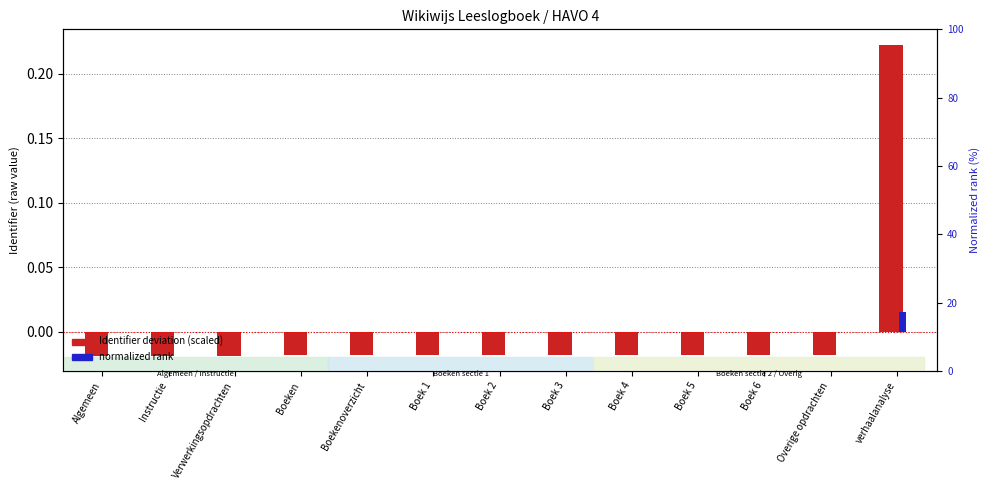

At how many categories does at least one series exceed 0?

1